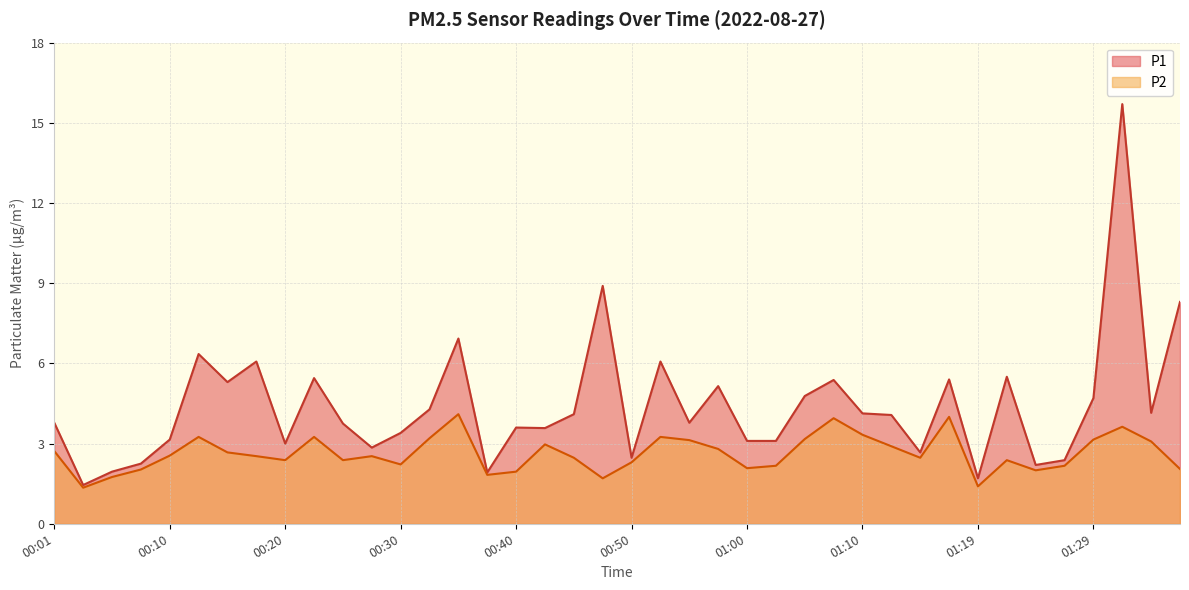

Is it true that P2 equals 4.4 at 01:05?

False